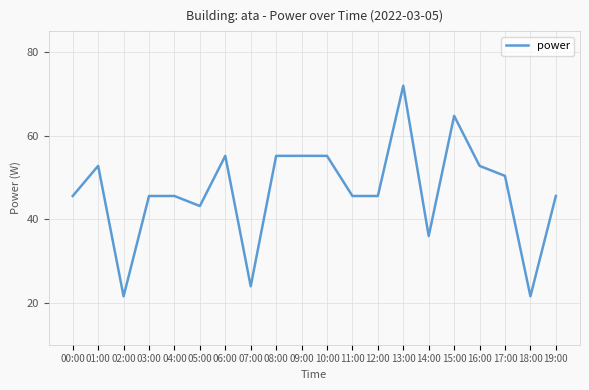

Does the chart have visible grid lines?

Yes